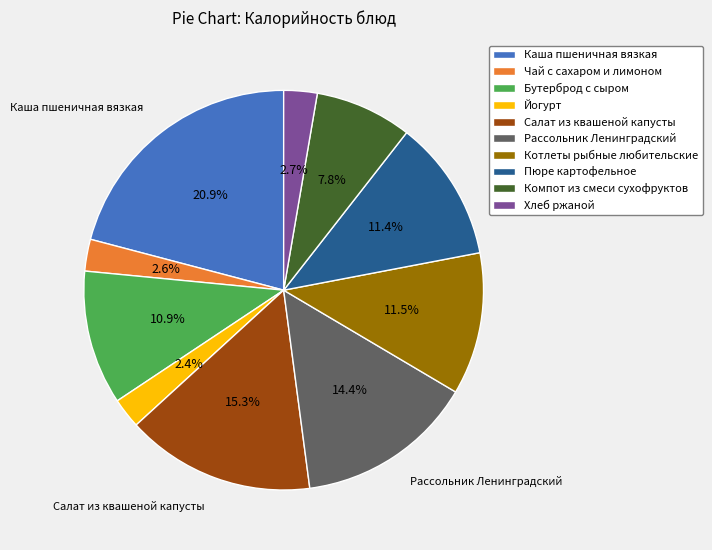

The Хлеб ржаной slice represents 3% of the pie. True or false?

True